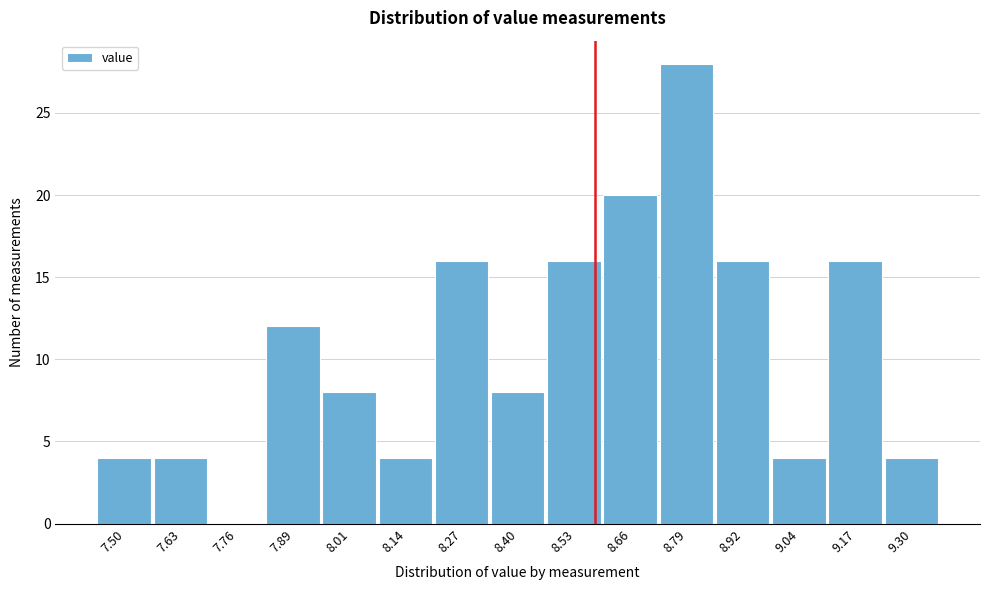

Reading right to left, what are all the values shown in this chart?

9.30=4	9.17=16	9.04=4	8.92=16	8.79=28	8.66=20	8.53=16	8.40=8	8.27=16	8.14=4	8.01=8	7.89=12	7.76=0	7.63=4	7.50=4